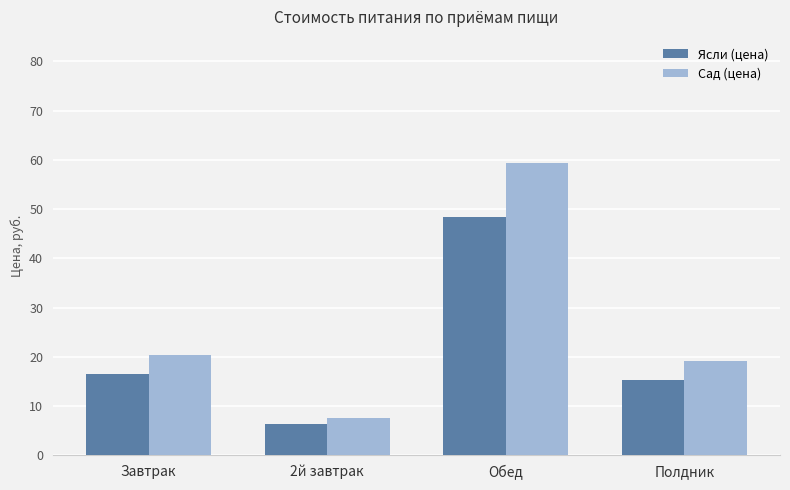

What is the value of the Сад (цена) bar at the 1st from the left?

20.4